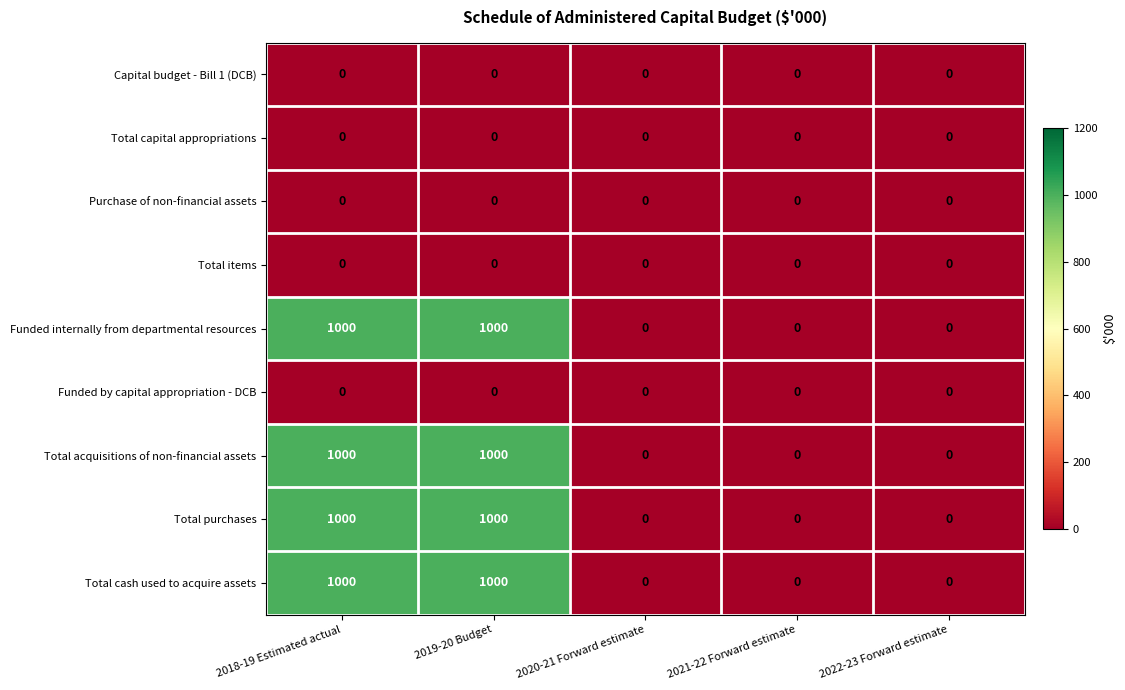

What is the highest value of the Total acquisitions of non-financial assets series?

1000